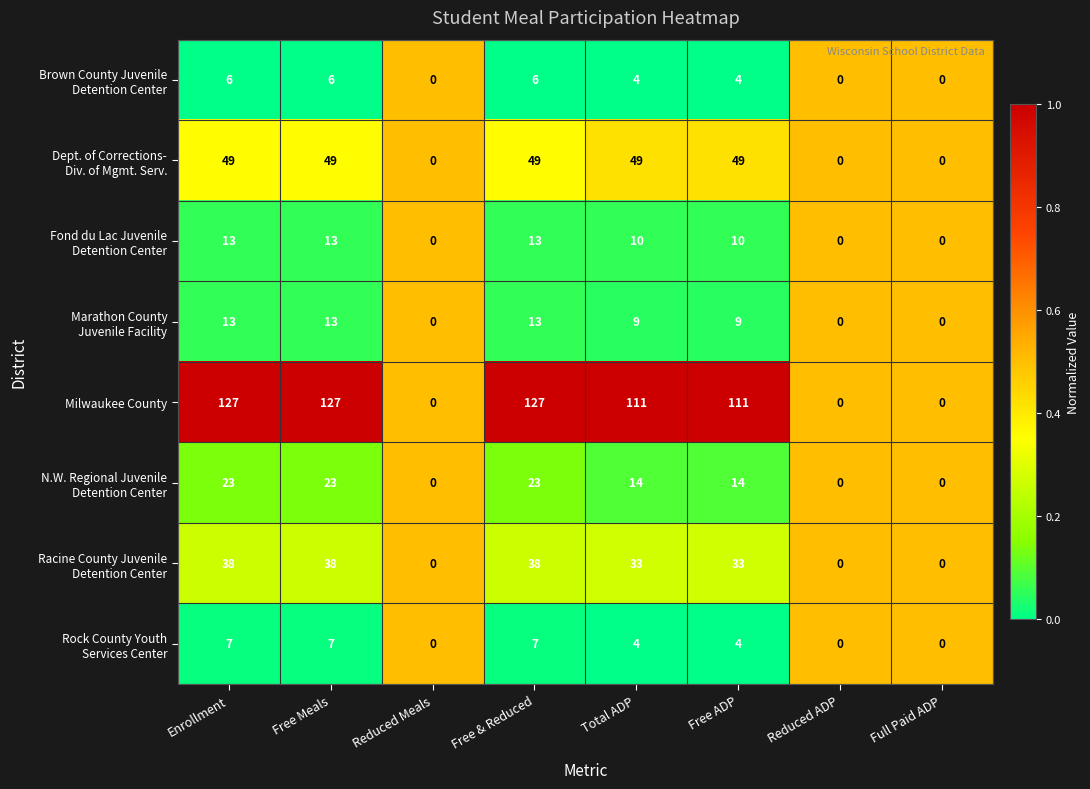

Which series has the largest total across all categories?

Milwaukee County